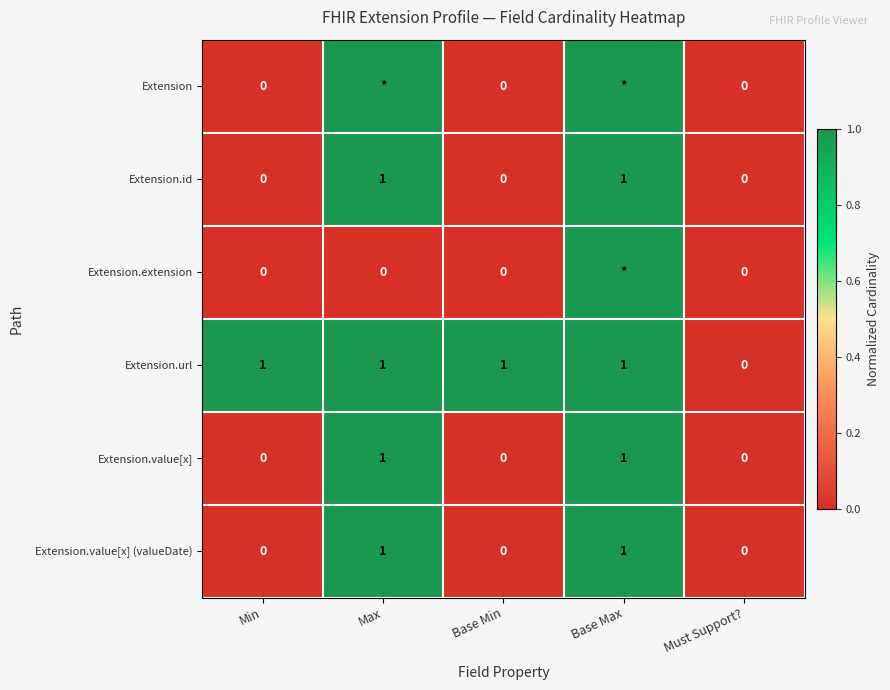

Which has a higher value, Base Min or Base Max?

Base Max